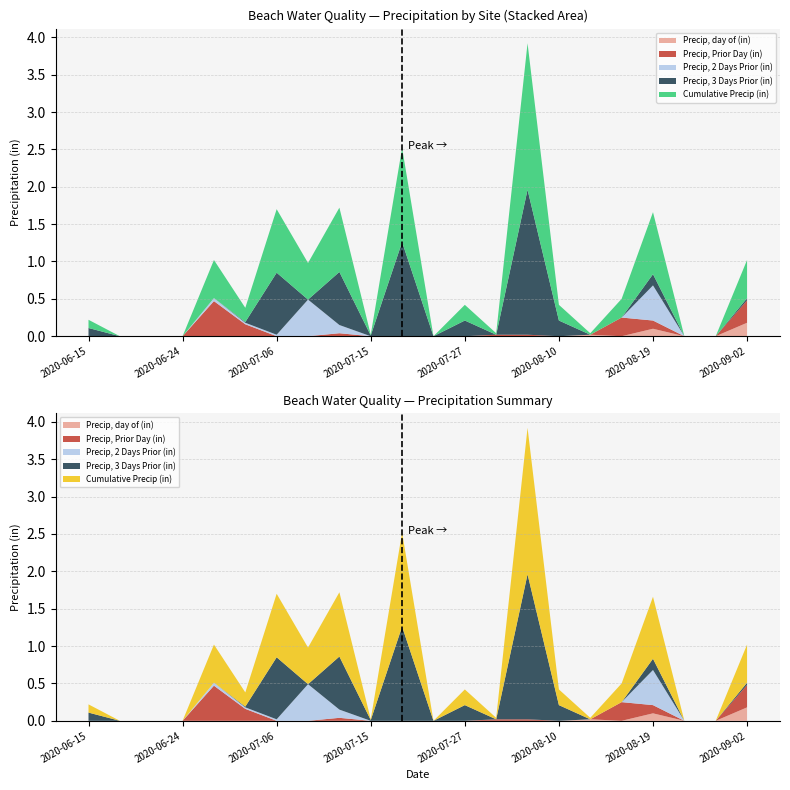

Reading right to left, extract all data points from this chart.

Precip, day of (in): 2020-09-02=0.2	2020-08-26=0.0	2020-08-24=0.0	2020-08-19=0.1	2020-08-17=0.0	2020-08-12=0.0	2020-08-10=0.0	2020-08-03=0.0	2020-07-29=0.0	2020-07-27=0.0	2020-07-22=0.0	2020-07-20=0.0	2020-07-15=0.0	2020-07-13=0.0	2020-07-08=0.0	2020-07-06=0.0	2020-07-01=0.0	2020-06-29=0.0	2020-06-24=0.0	2020-06-22=0.0	2020-06-17=0.0	2020-06-15=0.0
Precip, Prior Day (in): 2020-09-02=0.3	2020-08-26=0.0	2020-08-24=0.0	2020-08-19=0.1	2020-08-17=0.2	2020-08-12=0.0	2020-08-10=0.0	2020-08-03=0.0	2020-07-29=0.0	2020-07-27=0.0	2020-07-22=0.0	2020-07-20=0.0	2020-07-15=0.0	2020-07-13=0.0	2020-07-08=0.0	2020-07-06=0.0	2020-07-01=0.2	2020-06-29=0.5	2020-06-24=0.0	2020-06-22=0.0	2020-06-17=0.0	2020-06-15=0.0
Precip, 2 Days Prior (in): 2020-09-02=0.0	2020-08-26=0.0	2020-08-24=0.0	2020-08-19=0.5	2020-08-17=0.0	2020-08-12=0.0	2020-08-10=0.0	2020-08-03=0.0	2020-07-29=0.0	2020-07-27=0.0	2020-07-22=0.0	2020-07-20=0.0	2020-07-15=0.0	2020-07-13=0.1	2020-07-08=0.5	2020-07-06=0.0	2020-07-01=0.0	2020-06-29=0.0	2020-06-24=0.0	2020-06-22=0.0	2020-06-17=0.0	2020-06-15=0.0
Precip, 3 Days Prior (in): 2020-09-02=0.0	2020-08-26=0.0	2020-08-24=0.0	2020-08-19=0.1	2020-08-17=0.0	2020-08-12=0.0	2020-08-10=0.2	2020-08-03=1.9	2020-07-29=0.0	2020-07-27=0.2	2020-07-22=0.0	2020-07-20=1.3	2020-07-15=0.0	2020-07-13=0.7	2020-07-08=0.0	2020-07-06=0.8	2020-07-01=0.0	2020-06-29=0.0	2020-06-24=0.0	2020-06-22=0.0	2020-06-17=0.0	2020-06-15=0.1
Cumulative Precip (in): 2020-09-02=0.5	2020-08-26=0.0	2020-08-24=0.0	2020-08-19=0.8	2020-08-17=0.2	2020-08-12=0.0	2020-08-10=0.2	2020-08-03=2.0	2020-07-29=0.0	2020-07-27=0.2	2020-07-22=0.0	2020-07-20=1.3	2020-07-15=0.0	2020-07-13=0.9	2020-07-08=0.5	2020-07-06=0.8	2020-07-01=0.2	2020-06-29=0.5	2020-06-24=0.0	2020-06-22=0.0	2020-06-17=0.0	2020-06-15=0.1